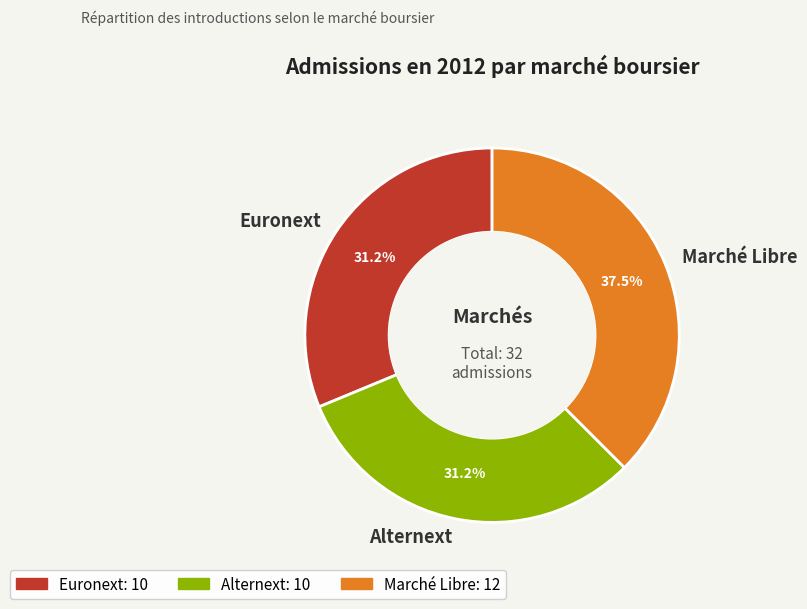

Is there any slice that represents more than half of the pie?

No